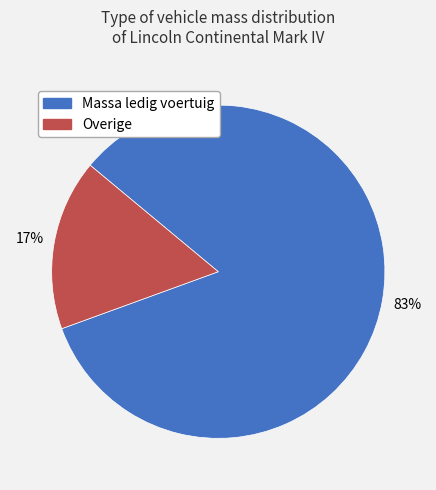

To the nearest percent, what is the average slice percentage?

50%